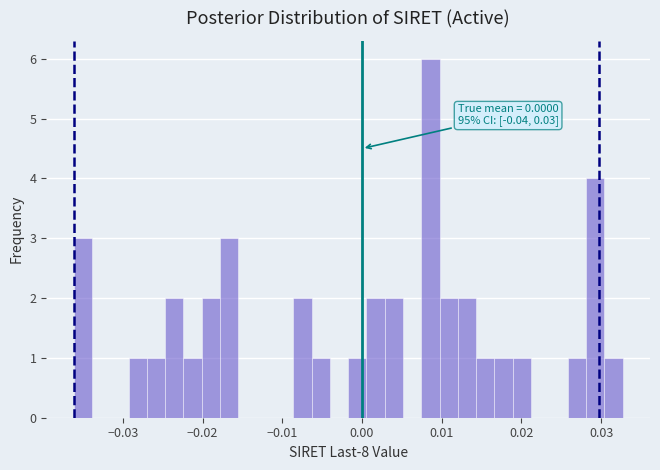

Read against the x-axis, roughly where is the centre of the tallest bar?

0.009